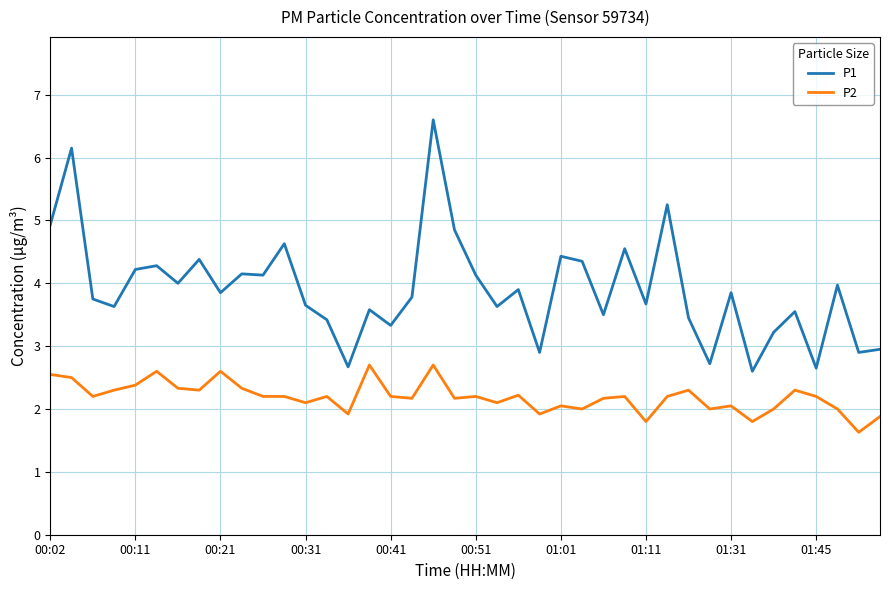

Does the chart display data point markers on the line(s)?

No